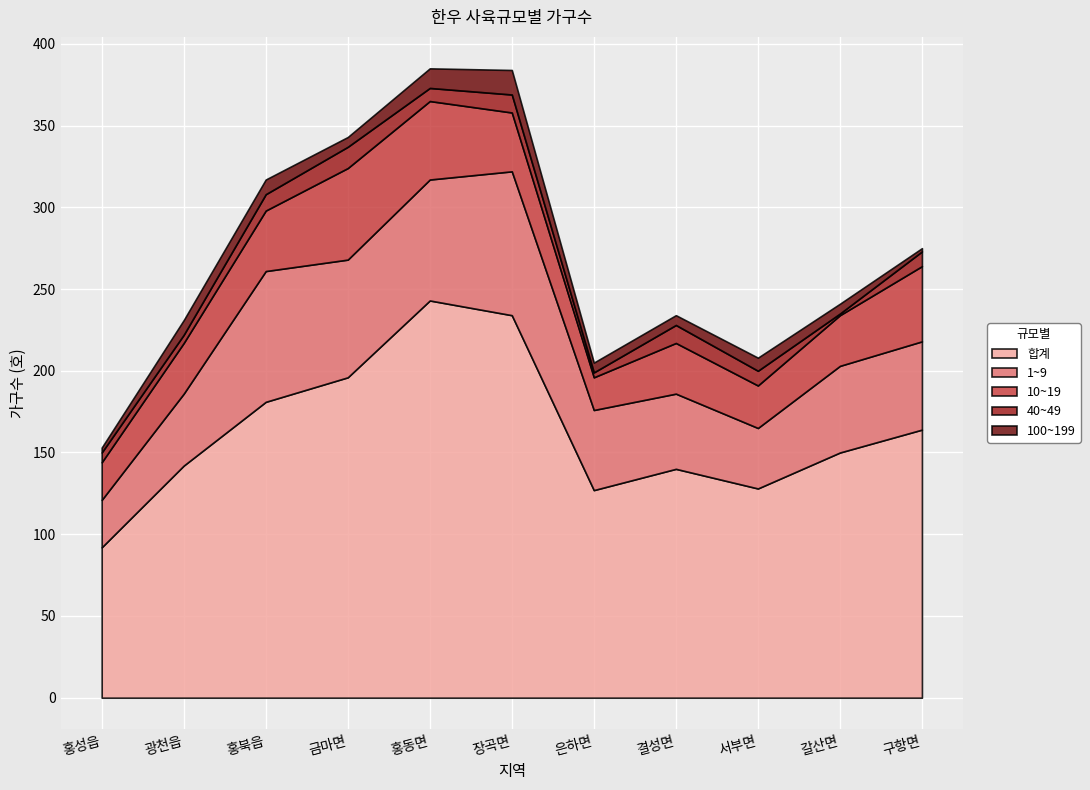

What is the label of the 5th point from the left?

홍동면